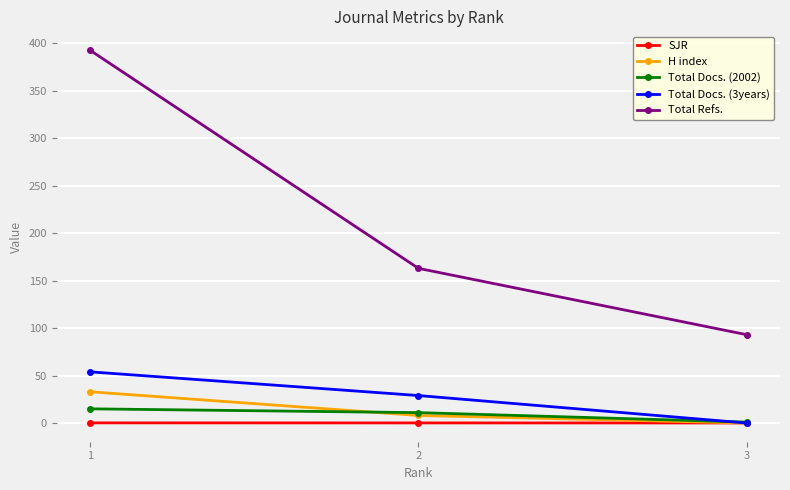

What is the sum of the SJR values at 1 and 2?

0.4